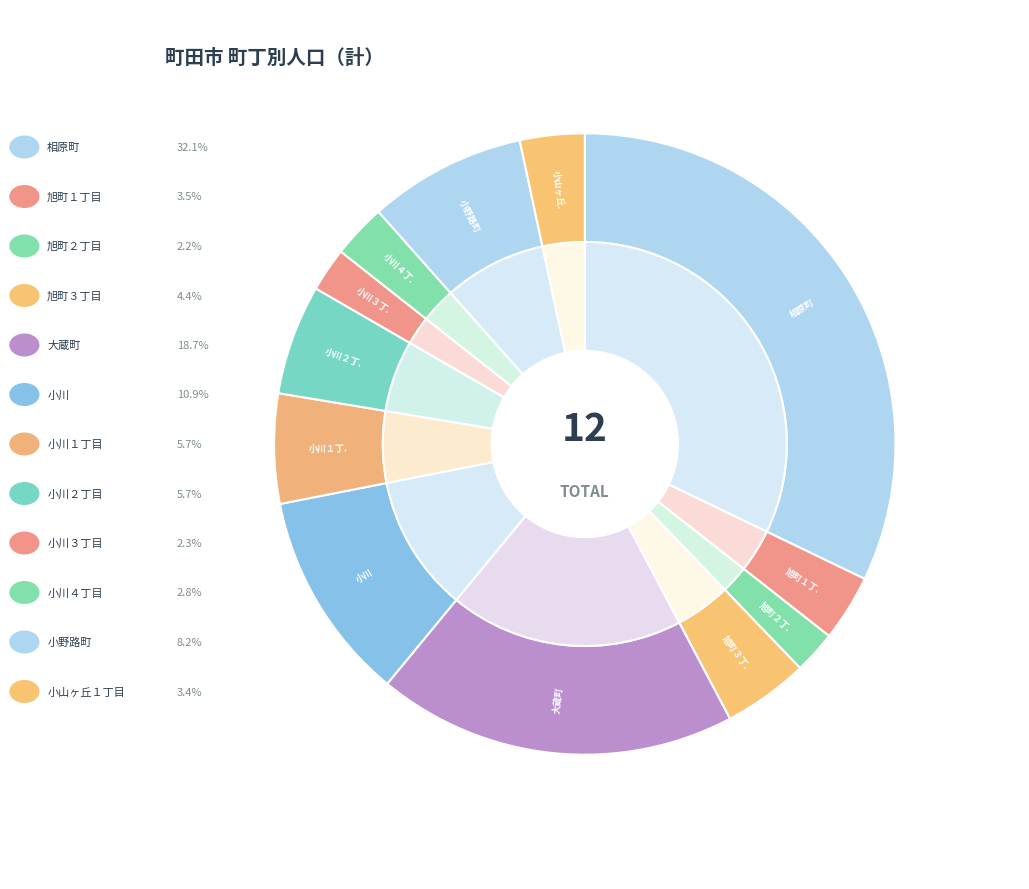

What percentage is the 小野路町 slice, to the nearest percent?

8%